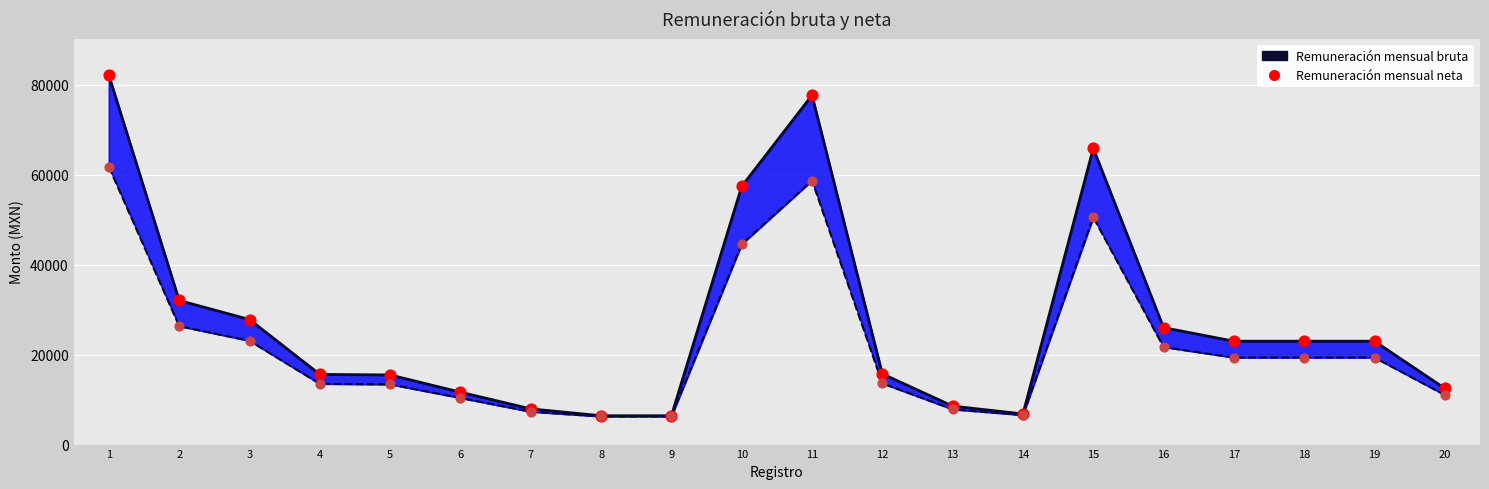

Is the value of Remuneración mensual bruta (puntos) at 18 greater than the value of Remuneración mensual neta (puntos) at 1?

No